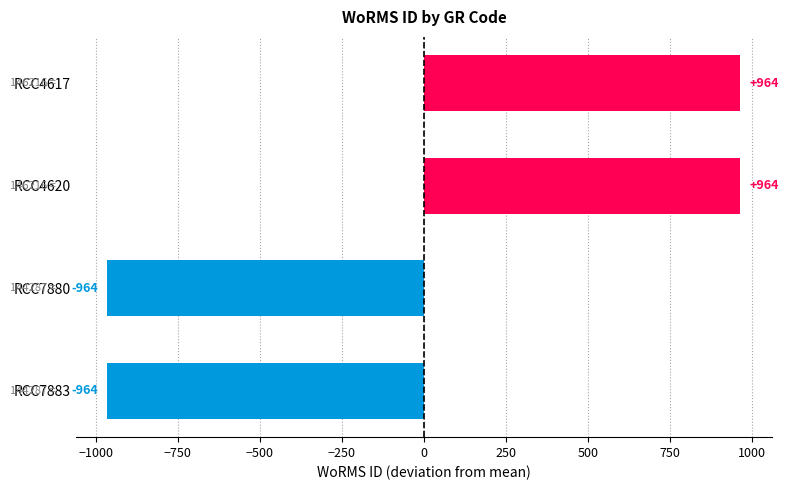

Are the bars horizontal?

Yes